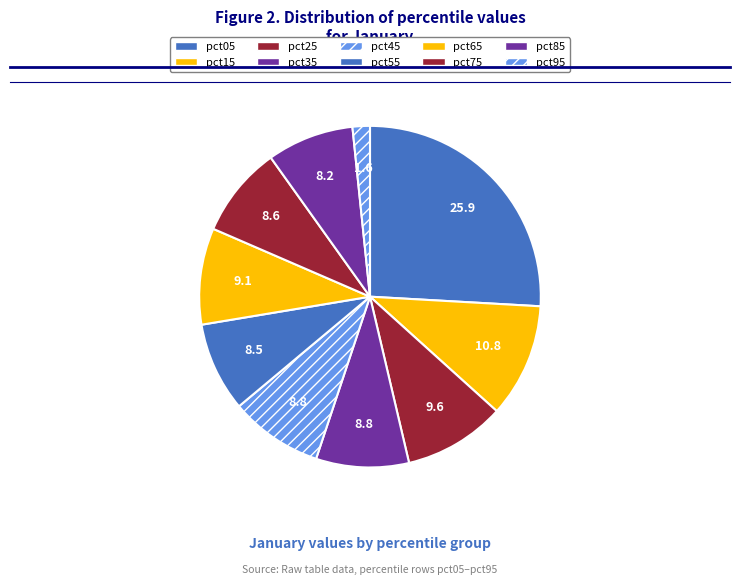

To the nearest percent, what is the difference between the largest and smallest slice percentages?

24%